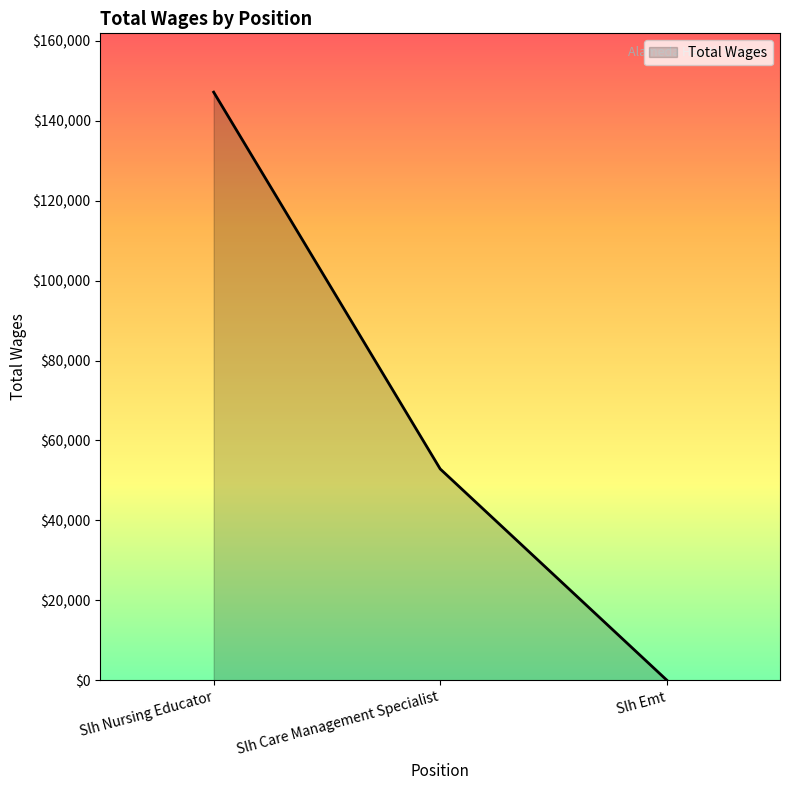

What is the minimum value shown in the chart?

75